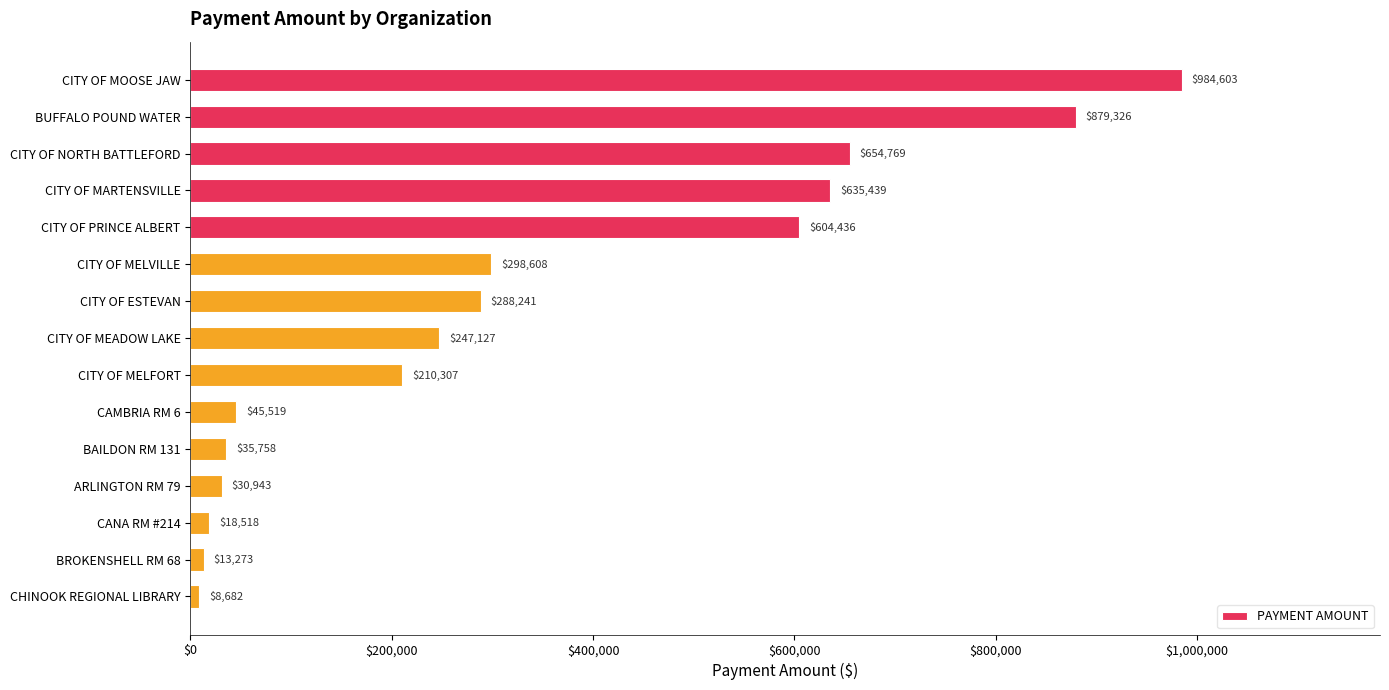

What is the value of the 5th bar from the top?

604436.1